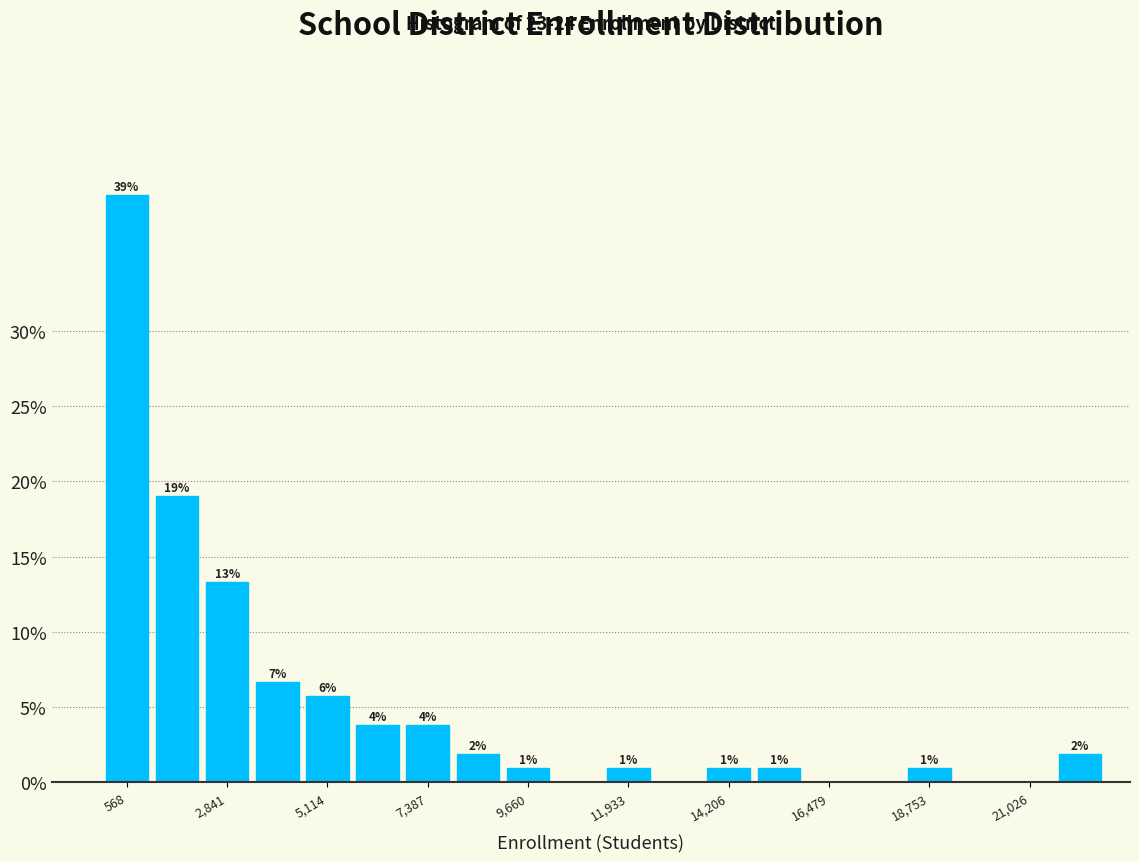

Around what value on the x-axis is the tallest bar? Give the approximate position of its centre, as read against the axis.

500